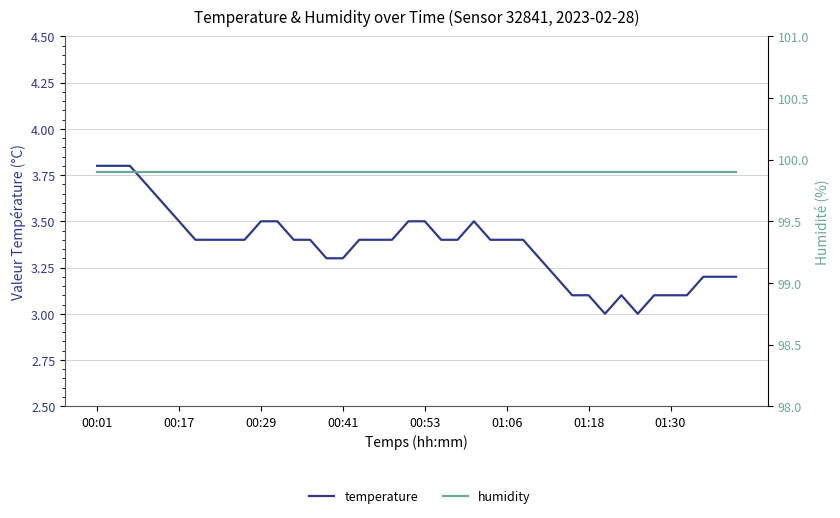

What is the approximate value of temperature at 26?

3.4